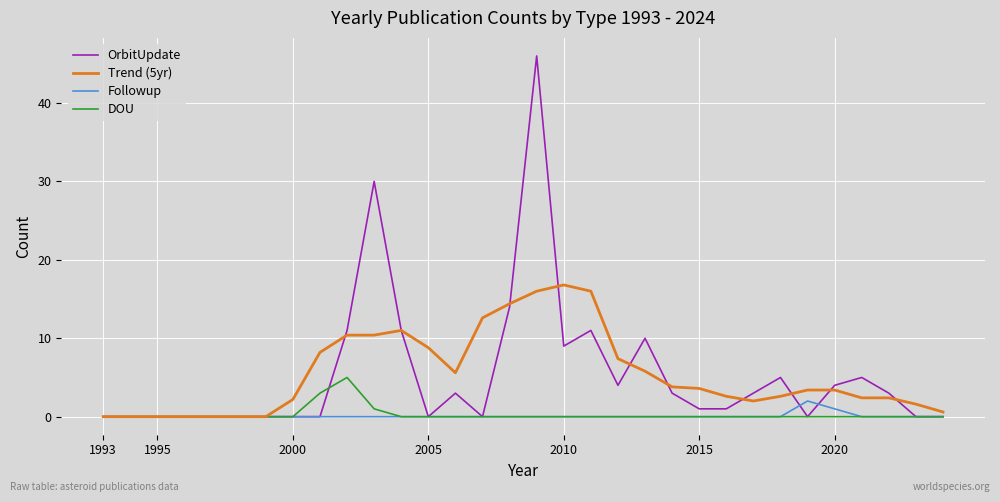

Which series has the widest spread of values?

OrbitUpdate